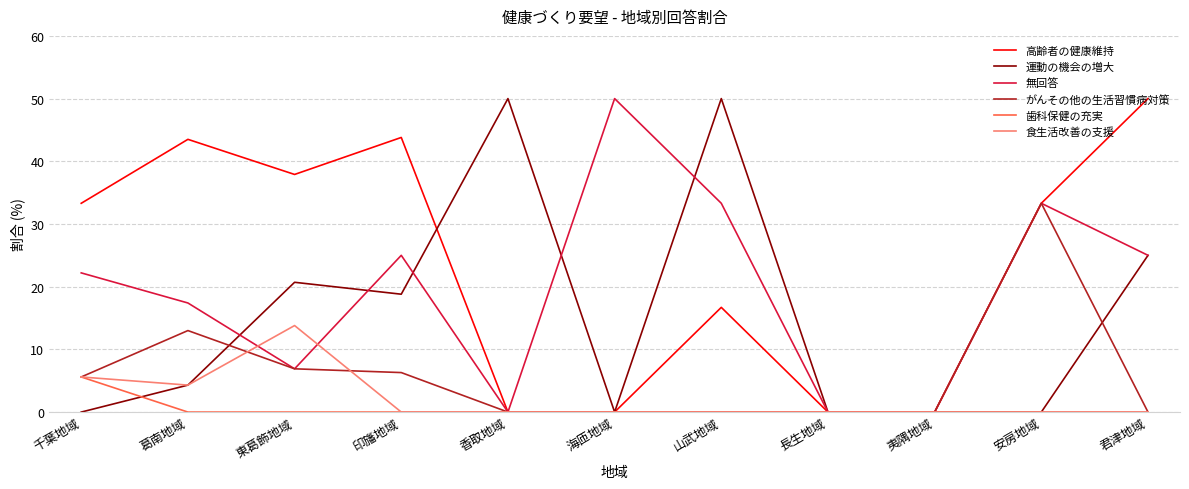

Reading left to right, transcribe all the data shown in this chart.

高齢者の健康維持: 千葉地域=33.3	葛南地域=43.5	東葛飾地域=37.9	印旛地域=43.8	香取地域=0.0	海匝地域=0.0	山武地域=16.7	長生地域=0.0	夷隅地域=0.0	安房地域=33.3	君津地域=50.0
運動の機会の増大: 千葉地域=0.0	葛南地域=4.3	東葛飾地域=20.7	印旛地域=18.8	香取地域=50.0	海匝地域=0.0	山武地域=50.0	長生地域=0.0	夷隅地域=0.0	安房地域=0.0	君津地域=25.0
無回答: 千葉地域=22.2	葛南地域=17.4	東葛飾地域=6.9	印旛地域=25.0	香取地域=0.0	海匝地域=50.0	山武地域=33.3	長生地域=0.0	夷隅地域=0.0	安房地域=33.3	君津地域=25.0
がんその他の生活習慣病対策: 千葉地域=5.6	葛南地域=13.0	東葛飾地域=6.9	印旛地域=6.3	香取地域=0.0	海匝地域=0.0	山武地域=0.0	長生地域=0.0	夷隅地域=0.0	安房地域=33.3	君津地域=0.0
歯科保健の充実: 千葉地域=5.6	葛南地域=0.0	東葛飾地域=0.0	印旛地域=0.0	香取地域=0.0	海匝地域=0.0	山武地域=0.0	長生地域=0.0	夷隅地域=0.0	安房地域=0.0	君津地域=0.0
食生活改善の支援: 千葉地域=5.6	葛南地域=4.3	東葛飾地域=13.8	印旛地域=0.0	香取地域=0.0	海匝地域=0.0	山武地域=0.0	長生地域=0.0	夷隅地域=0.0	安房地域=0.0	君津地域=0.0